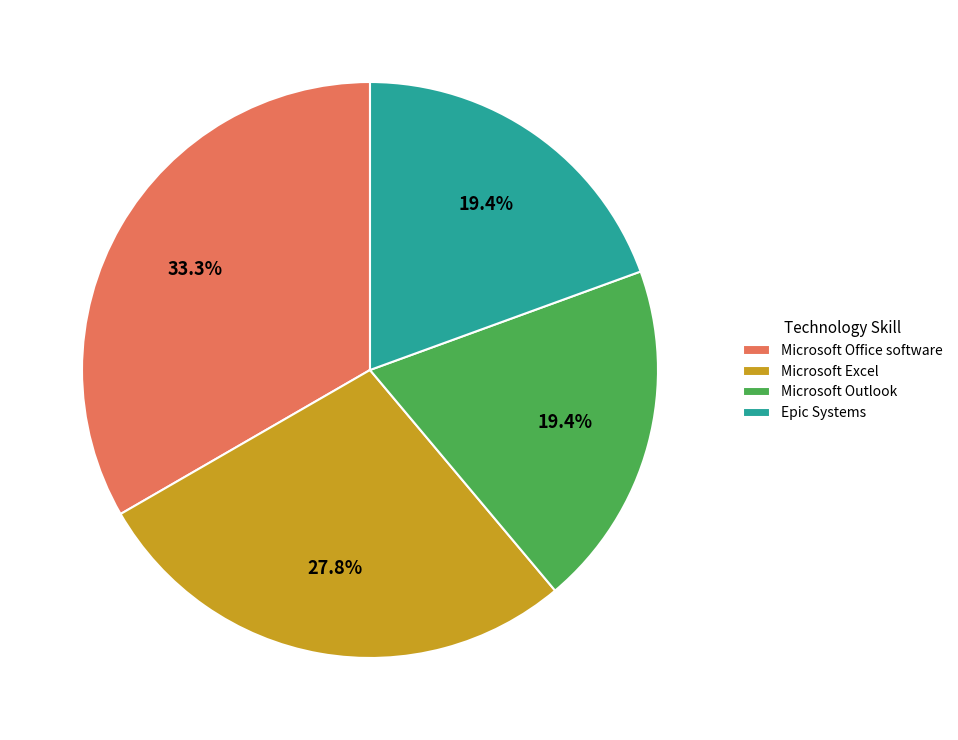

To the nearest percent, what is the combined percentage of Microsoft Outlook and Microsoft Office software?

53%